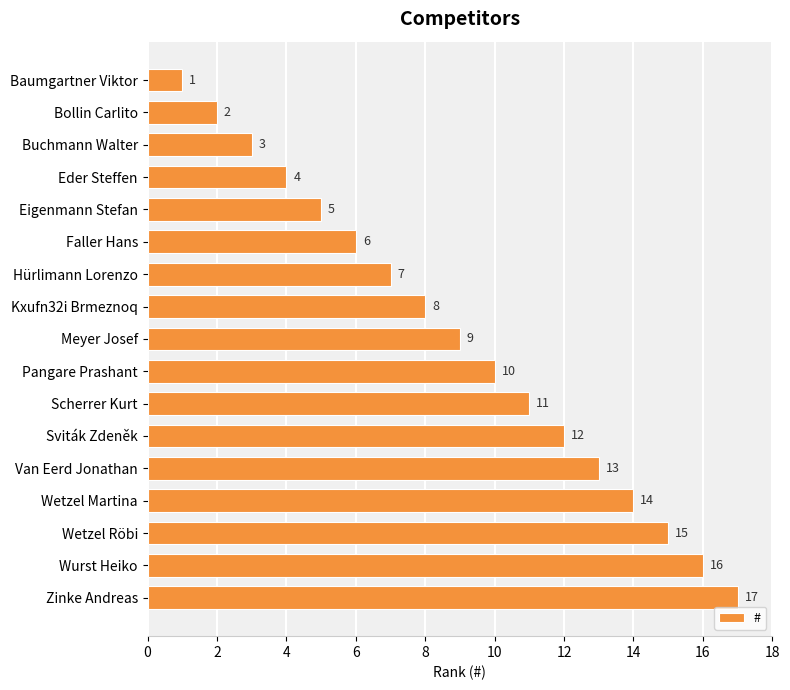

What is the difference between the maximum and minimum values?

16